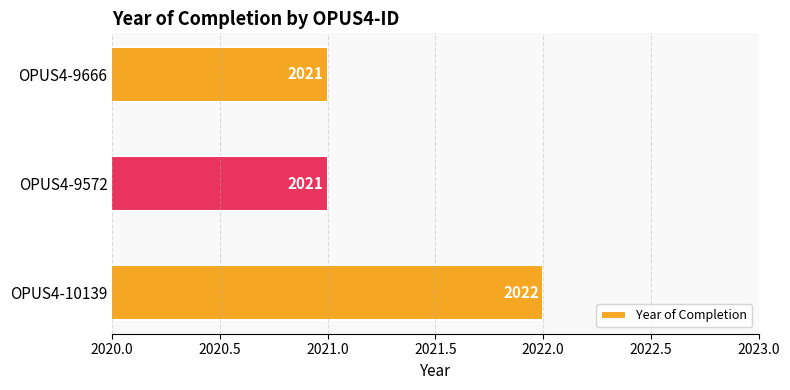

What is the minimum value shown in the chart?

2021